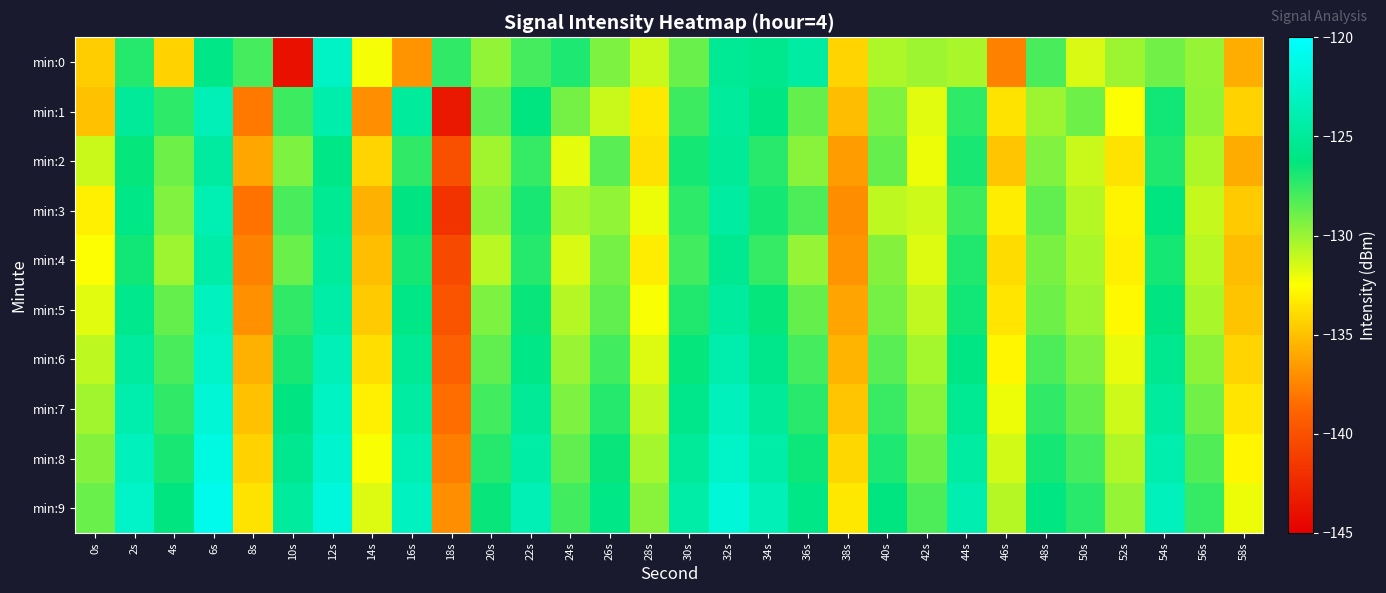

Reading left to right, what are all the values shown in this chart?

min:0: 0s=-134.5	2s=-127.2	4s=-134.3	6s=-125.9	8s=-128.0	10s=-144.0	12s=-122.9	14s=-132.2	16s=-136.9	18s=-127.5	20s=-129.8	22s=-128.0	24s=-127.0	26s=-129.3	28s=-131.2	30s=-128.8	32s=-125.2	34s=-125.7	36s=-124.5	38s=-134.2	40s=-130.5	42s=-130.1	44s=-130.4	46s=-137.6	48s=-128.0	50s=-131.5	52s=-130.1	54s=-129.1	56s=-129.9	58s=-135.8
min:1: 0s=-135.0	2s=-125.1	4s=-127.3	6s=-123.5	8s=-137.9	10s=-127.8	12s=-124.2	14s=-137.1	16s=-124.9	18s=-143.5	20s=-128.5	22s=-126.3	24s=-129.1	26s=-131.2	28s=-133.4	30s=-127.8	32s=-124.9	34s=-126.1	36s=-128.7	38s=-135.2	40s=-129.3	42s=-131.8	44s=-127.4	46s=-133.6	48s=-130.1	50s=-128.9	52s=-132.5	54s=-126.7	56s=-129.8	58s=-134.3
min:2: 0s=-131.2	2s=-126.4	4s=-128.9	6s=-124.7	8s=-136.1	10s=-129.3	12s=-125.8	14s=-134.2	16s=-127.5	18s=-140.1	20s=-130.2	22s=-127.6	24s=-131.9	26s=-128.4	28s=-133.7	30s=-126.8	32s=-125.1	34s=-127.3	36s=-129.6	38s=-136.5	40s=-128.7	42s=-132.1	44s=-126.9	46s=-134.8	48s=-129.4	50s=-131.2	52s=-133.6	54s=-127.1	56s=-130.5	58s=-135.9
min:3: 0s=-133.1	2s=-125.9	4s=-129.4	6s=-123.8	8s=-138.2	10s=-128.1	12s=-125.3	14s=-135.7	16s=-126.2	18s=-141.8	20s=-129.7	22s=-126.9	24s=-130.4	26s=-129.8	28s=-132.1	30s=-127.4	32s=-124.6	34s=-126.8	36s=-128.2	38s=-137.1	40s=-130.9	42s=-131.3	44s=-127.8	46s=-133.2	48s=-128.6	50s=-130.7	52s=-132.9	54s=-126.3	56s=-131.1	58s=-134.6
min:4: 0s=-132.5	2s=-126.7	4s=-130.1	6s=-124.3	8s=-137.6	10s=-128.8	12s=-124.9	14s=-135.1	16s=-126.8	18s=-140.5	20s=-130.8	22s=-127.2	24s=-131.6	26s=-129.1	28s=-133.2	30s=-127.9	32s=-125.4	34s=-127.6	36s=-129.9	38s=-136.8	40s=-129.5	42s=-131.7	44s=-127.1	46s=-133.9	48s=-129.2	50s=-130.4	52s=-133.1	54s=-126.8	56s=-130.8	58s=-135.2
min:5: 0s=-131.8	2s=-125.6	4s=-128.7	6s=-123.2	8s=-136.9	10s=-127.5	12s=-124.2	14s=-134.6	16s=-125.9	18s=-139.8	20s=-129.3	22s=-126.5	24s=-130.7	26s=-128.6	28s=-132.4	30s=-127.1	32s=-124.8	34s=-126.4	36s=-128.7	38s=-136.2	40s=-129.1	42s=-131.0	44s=-126.7	46s=-133.5	48s=-128.9	50s=-130.1	52s=-132.7	54s=-126.2	56s=-130.4	58s=-134.9
min:6: 0s=-130.9	2s=-124.8	4s=-128.1	6s=-122.7	8s=-135.7	10s=-126.9	12s=-123.6	14s=-133.8	16s=-125.2	18s=-139.1	20s=-128.6	22s=-125.8	24s=-130.0	26s=-127.9	28s=-131.7	30s=-126.4	32s=-124.1	34s=-125.7	36s=-128.0	38s=-135.5	40s=-128.4	42s=-130.3	44s=-126.0	46s=-132.8	48s=-128.2	50s=-129.4	52s=-132.0	54s=-125.5	56s=-129.7	58s=-134.2
min:7: 0s=-130.2	2s=-124.1	4s=-127.5	6s=-122.1	8s=-135.0	10s=-126.2	12s=-123.0	14s=-133.1	16s=-124.5	18s=-138.4	20s=-127.9	22s=-125.1	24s=-129.3	26s=-127.2	28s=-131.0	30s=-125.7	32s=-123.4	34s=-125.0	36s=-127.3	38s=-134.8	40s=-127.7	42s=-129.6	44s=-125.3	46s=-132.1	48s=-127.5	50s=-128.7	52s=-131.3	54s=-124.8	56s=-129.0	58s=-133.5
min:8: 0s=-129.5	2s=-123.4	4s=-126.9	6s=-121.5	8s=-134.3	10s=-125.5	12s=-122.4	14s=-132.4	16s=-123.8	18s=-137.7	20s=-127.2	22s=-124.4	24s=-128.6	26s=-126.5	28s=-130.3	30s=-125.0	32s=-122.7	34s=-124.3	36s=-126.6	38s=-134.1	40s=-127.0	42s=-128.9	44s=-124.6	46s=-131.4	48s=-126.8	50s=-128.0	52s=-130.6	54s=-124.1	56s=-128.3	58s=-132.8
min:9: 0s=-128.8	2s=-122.7	4s=-126.3	6s=-120.9	8s=-133.6	10s=-124.8	12s=-121.8	14s=-131.7	16s=-123.1	18s=-137.0	20s=-126.5	22s=-123.7	24s=-127.9	26s=-125.8	28s=-129.6	30s=-124.3	32s=-122.0	34s=-123.6	36s=-125.9	38s=-133.4	40s=-126.3	42s=-128.2	44s=-123.9	46s=-130.7	48s=-126.1	50s=-127.3	52s=-129.9	54s=-123.4	56s=-127.6	58s=-132.1